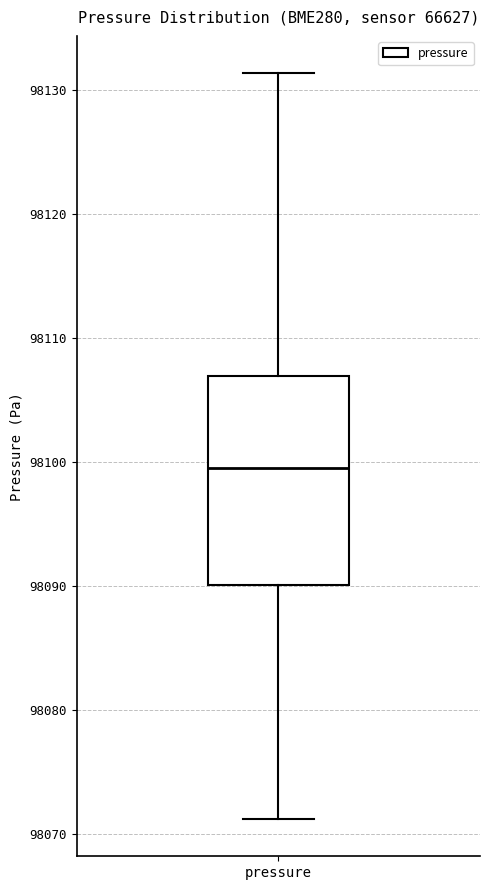

Where does the lower whisker of the box for pressure end on the y-axis? The values are not printed on the chart, so give them approximately, as read against the axis.

98071